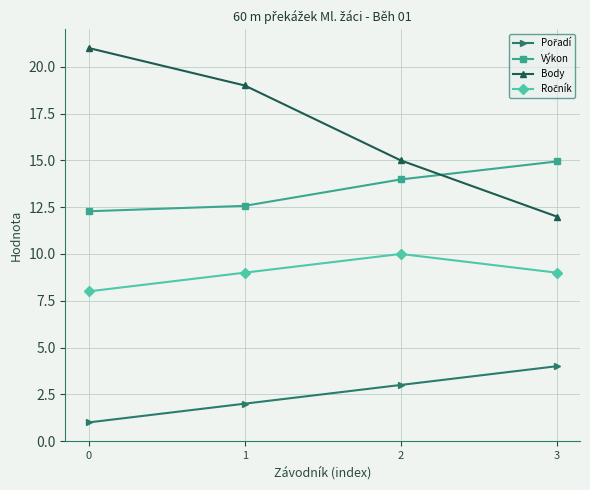

What is the difference between the maximum and minimum values in the Body series?

9.0